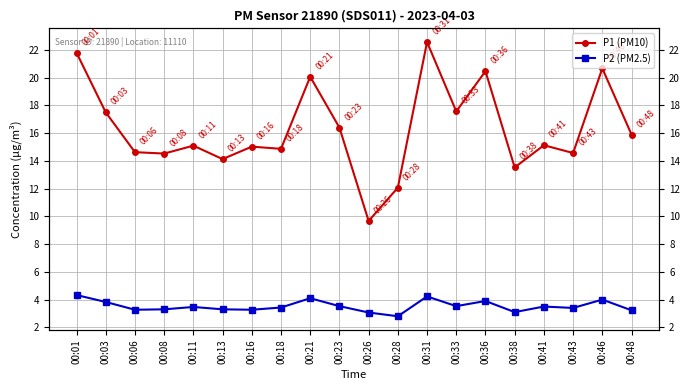

True or false: P2 (PM2.5) and P1 (PM10) intersect in this chart.

False